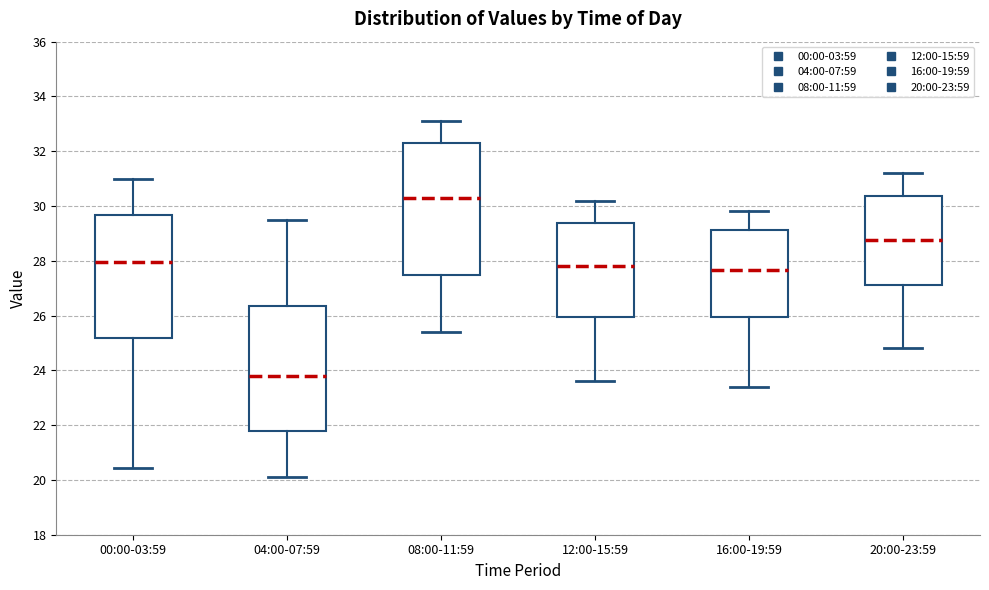

Where does the lower whisker of the box for 16:00-19:59 end on the y-axis? The values are not printed on the chart, so give them approximately, as read against the axis.

23.4